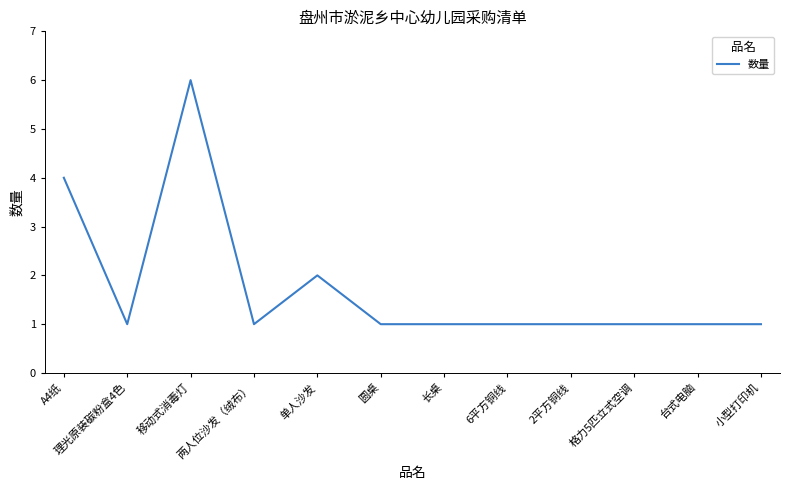

What is the sum of the values at A4纸 and 2平方铜线?

5